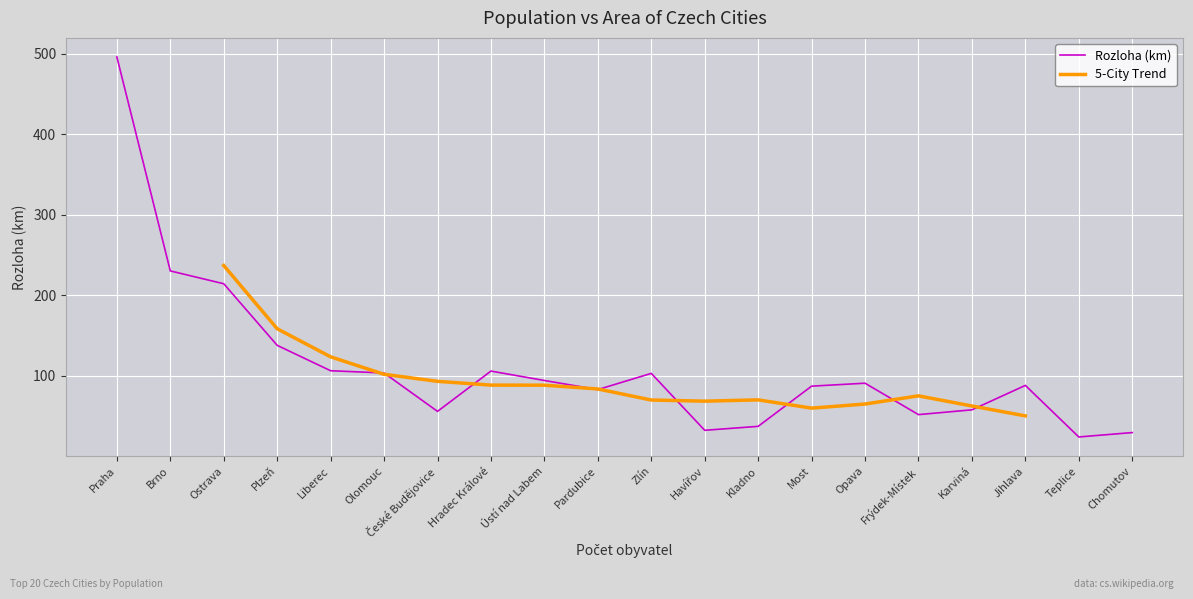

Where is the first local minimum?

České Budějovice